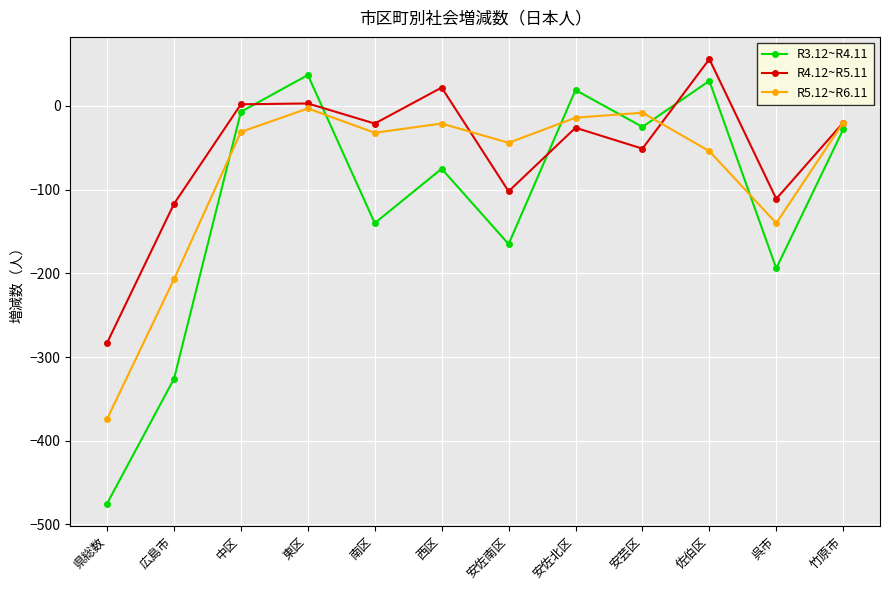

Rank the series by their average value, from highest to lowest.

R4.12~R5.11, R5.12~R6.11, R3.12~R4.11